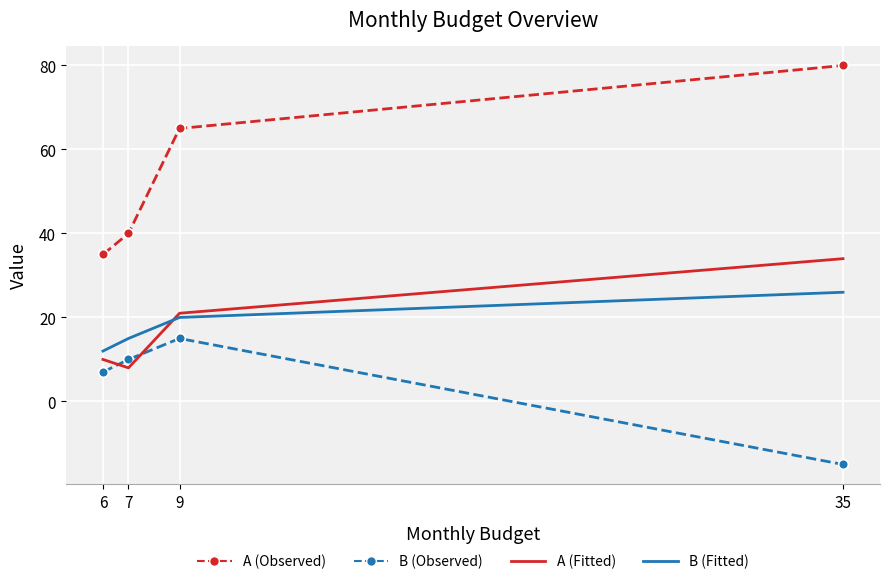

Which label corresponds to the largest value in the chart?

35